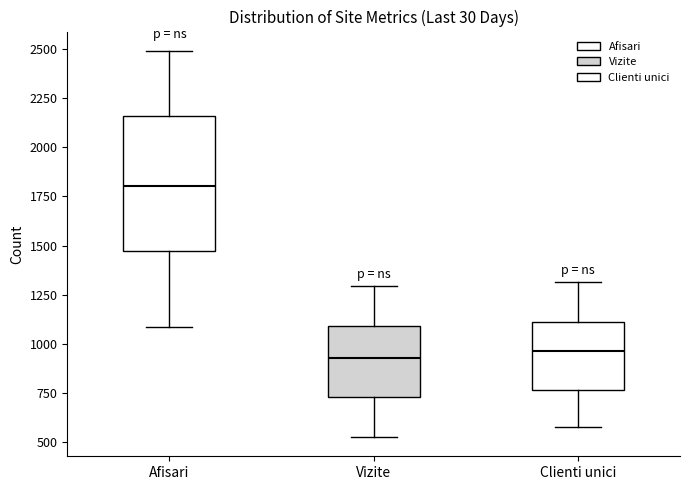

Which box's median line is the highest?

Afisari